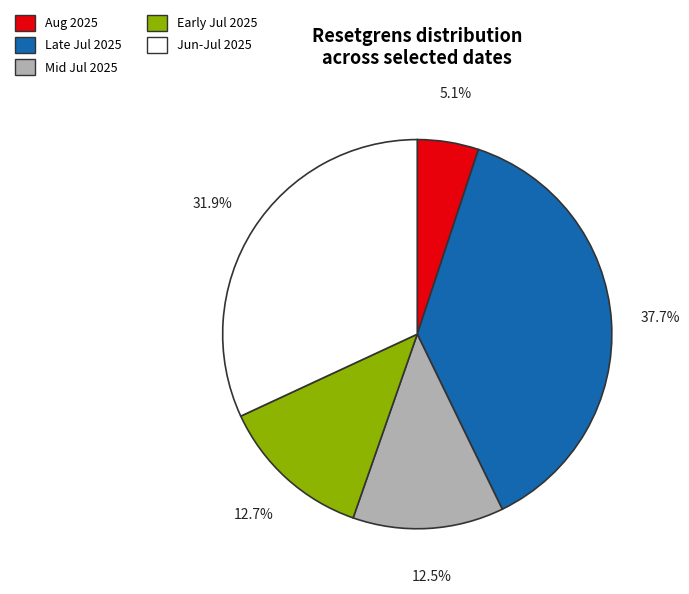

Between Jun-Jul 2025 and Aug 2025, which is larger?

Jun-Jul 2025